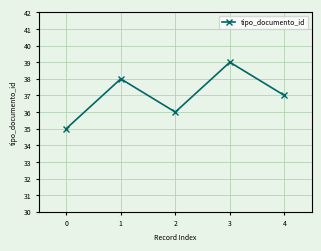

Which category has the highest value across all series?

3